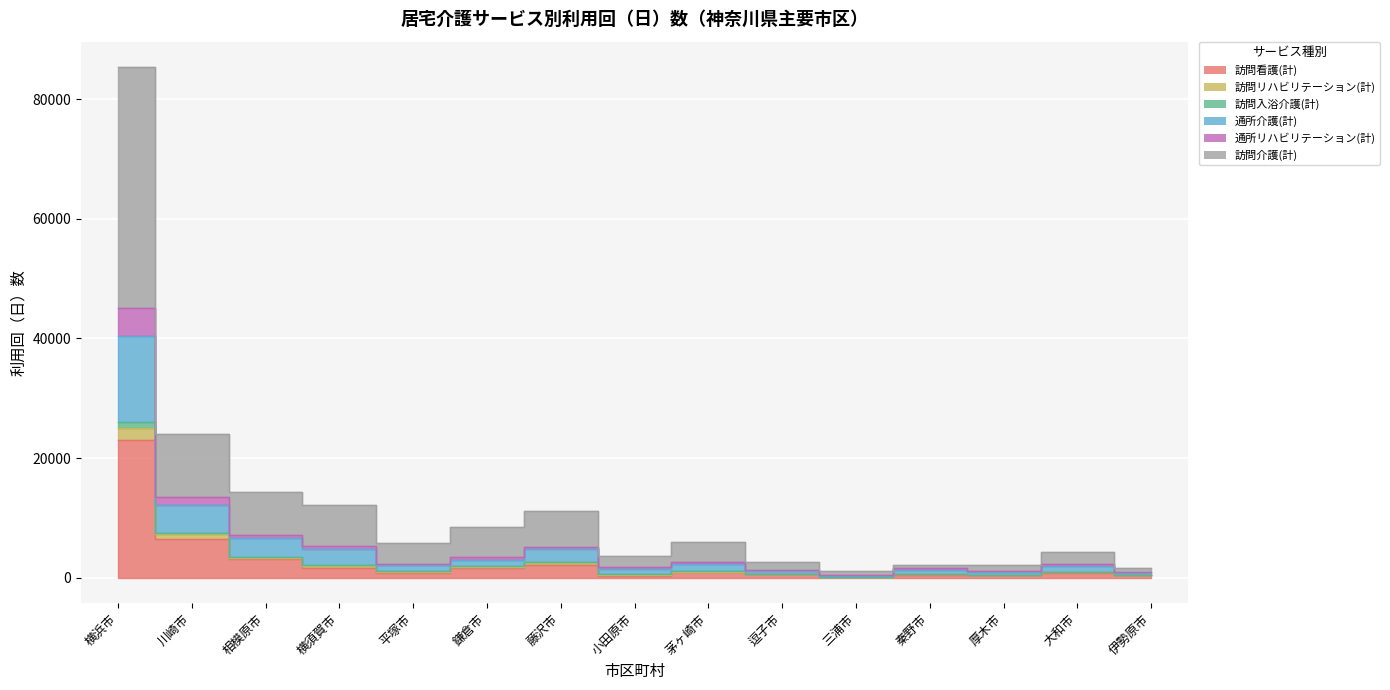

At which category does the chart reach its peak across all series?

横浜市